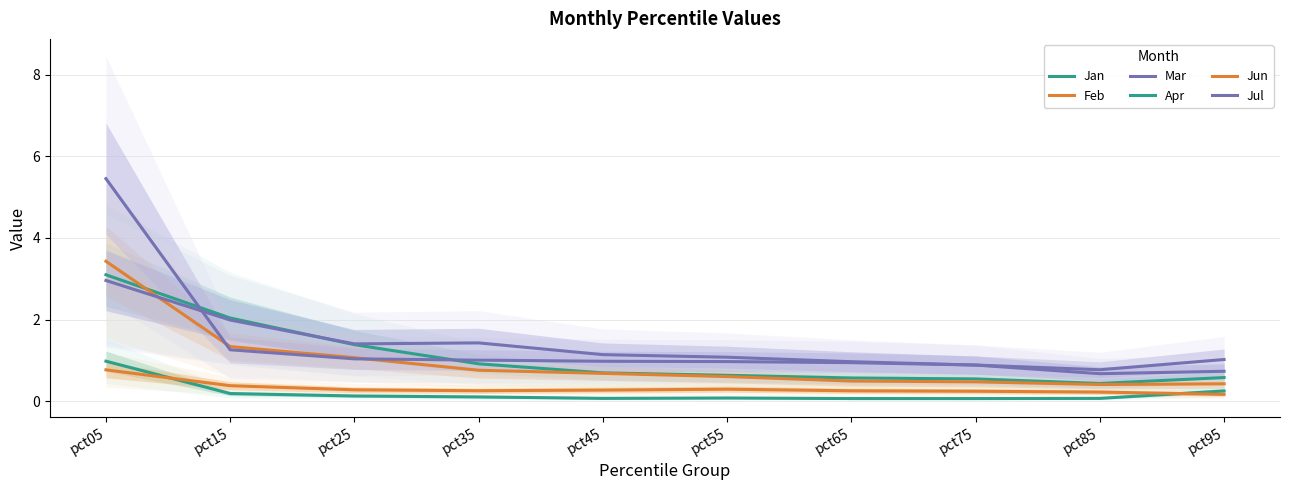

The value of Jun at pct85 is 0.2. True or false?

True